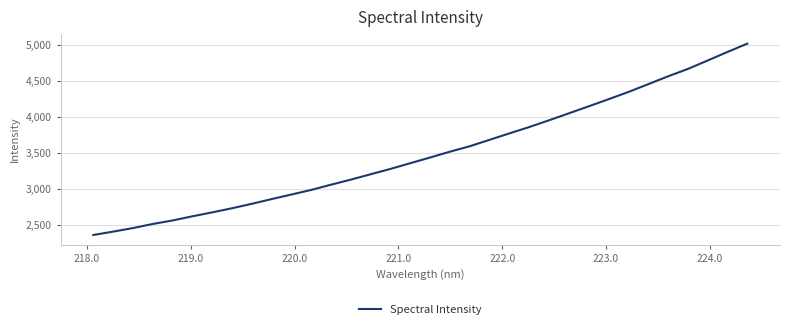

What is the minimum value shown in the chart?

2363.0